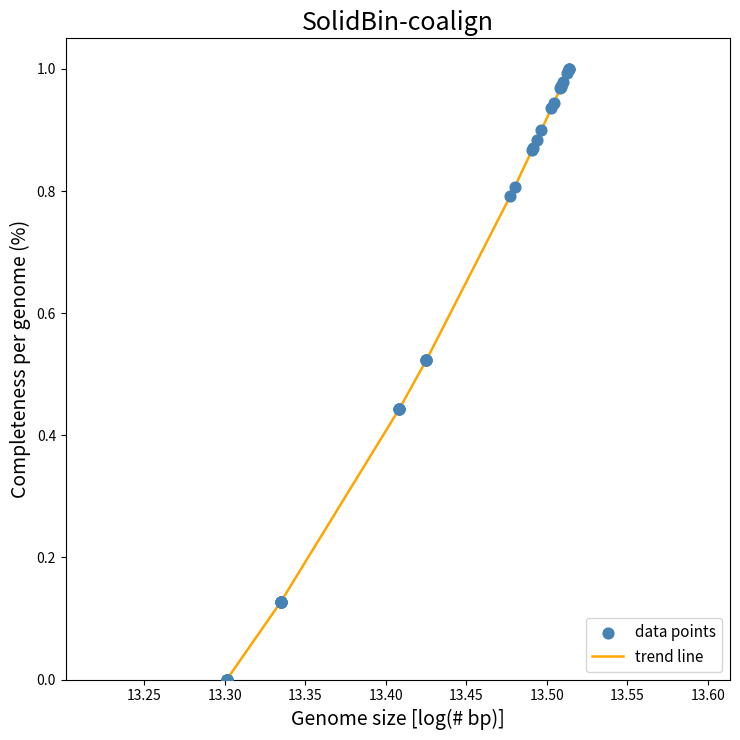

How many lines are shown in the chart?

1